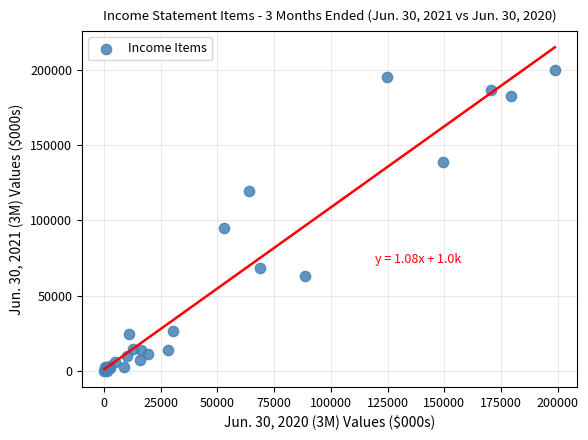

What Y value in the scatter plot is closest to 100105?

94836